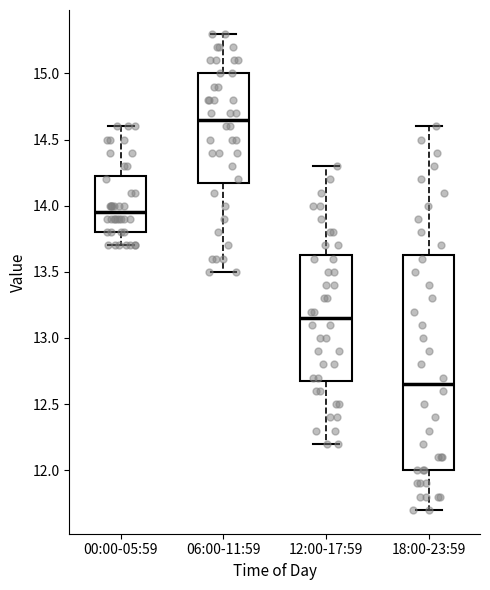

Reading left to right, transcribe this box plot: for each box, give where its median line is, the range the box spans, and where its two whiskers end, as read against the y-axis. The values are not printed on the chart, so give them approximately, as read against the axis.

00:00-05:59: median 13.95, box 13.80 to 14.25, whiskers 13.70 to 14.60
06:00-11:59: median 14.65, box 14.20 to 15.00, whiskers 13.50 to 15.30
12:00-17:59: median 13.15, box 12.70 to 13.65, whiskers 12.20 to 14.30
18:00-23:59: median 12.65, box 12.00 to 13.65, whiskers 11.70 to 14.60